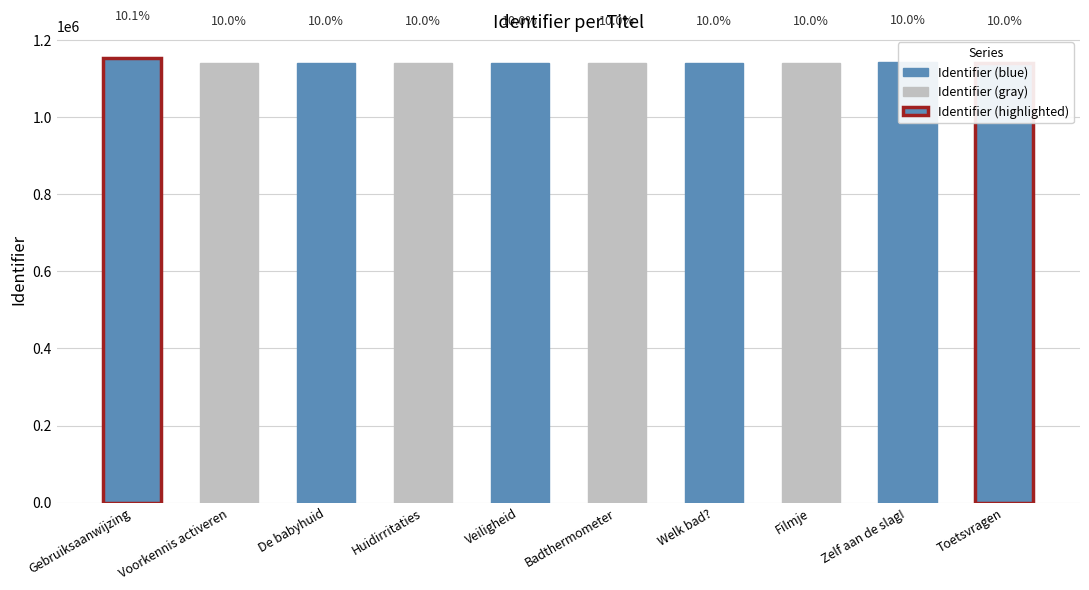

Rank the categories by value from lowest to highest.

De babyhuid, Huidirritaties, Veiligheid, Badthermometer, Welk bad?, Filmje, Voorkennis activeren, Toetsvragen, Zelf aan de slag!, Gebruiksaanwijzing